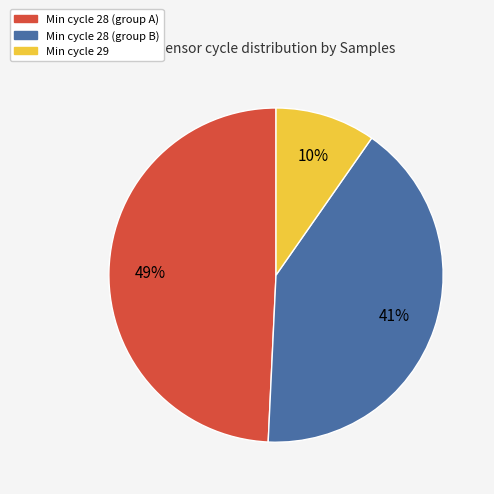

Count the number of slices in the pie.

3